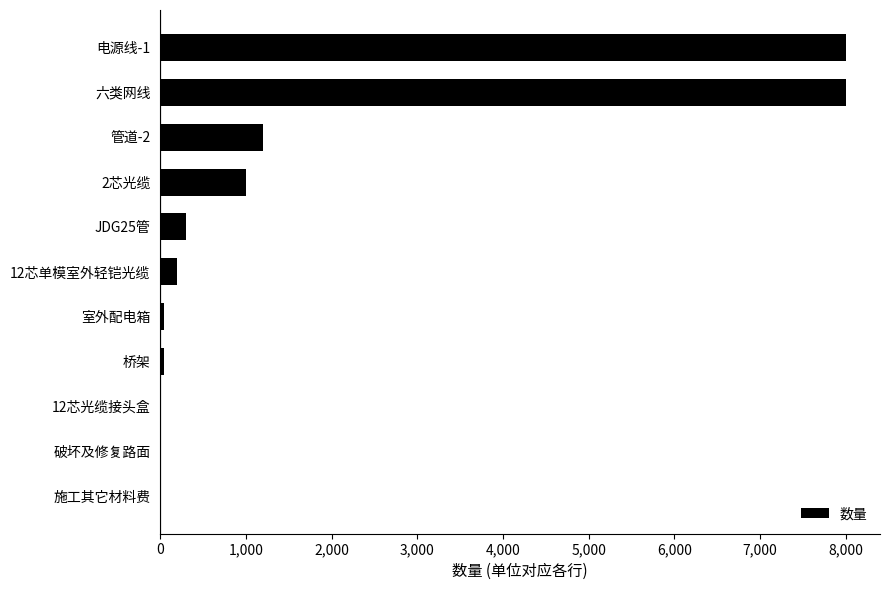

Between 破坏及修复路面 and 六类网线, which is larger?

六类网线